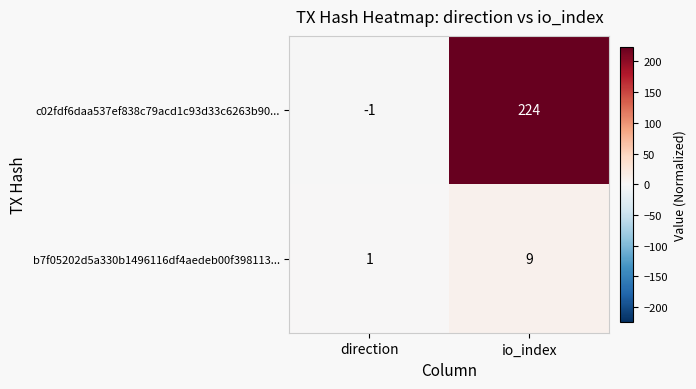

At how many categories does at least one series exceed 50?

1